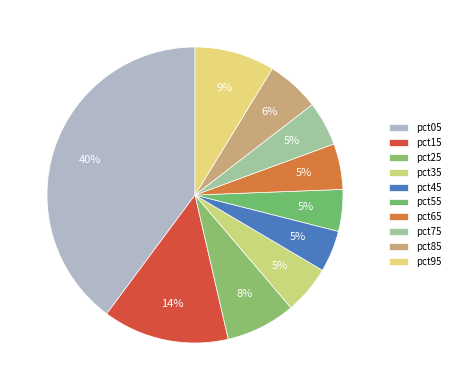

How many segments does this pie chart have?

10